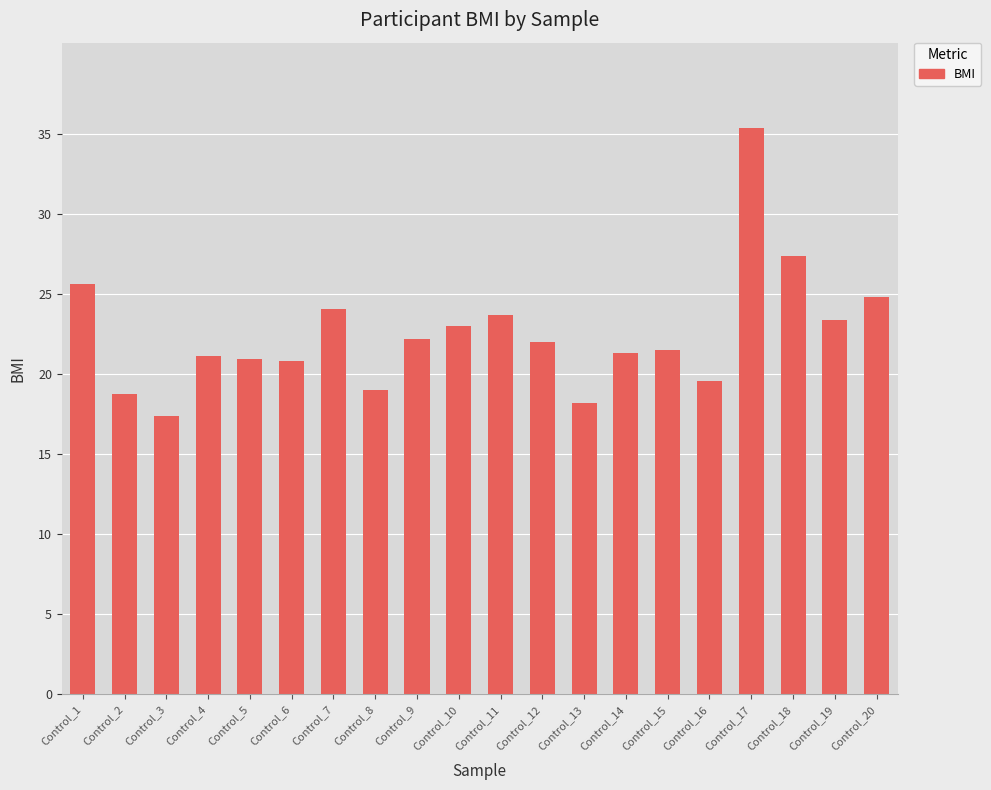

What is the ratio of the value at Control_17 to the value at Control_13?

1.9